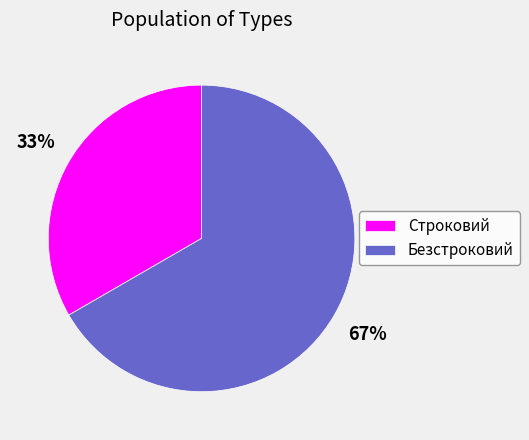

What is the majority slice?

Безстроковий